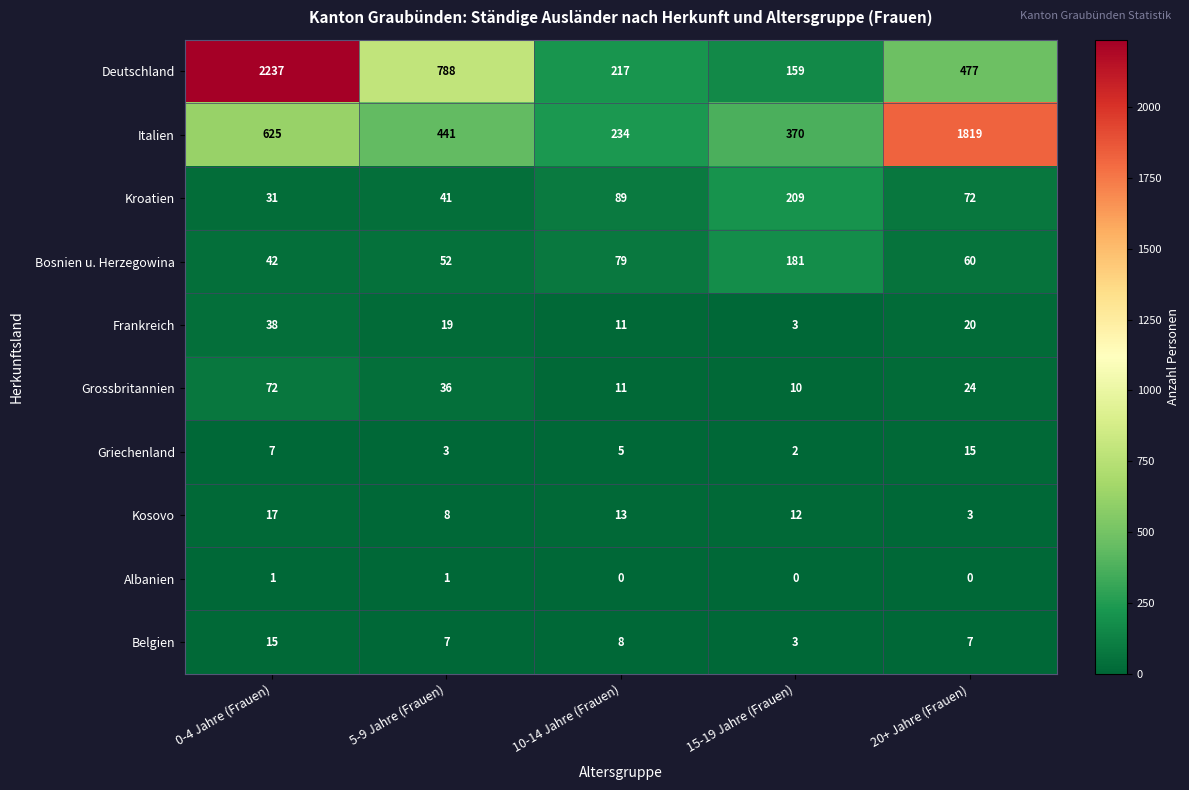

The Frankreich series shows 19 at 5-9 Jahre (Frauen). True or false?

True